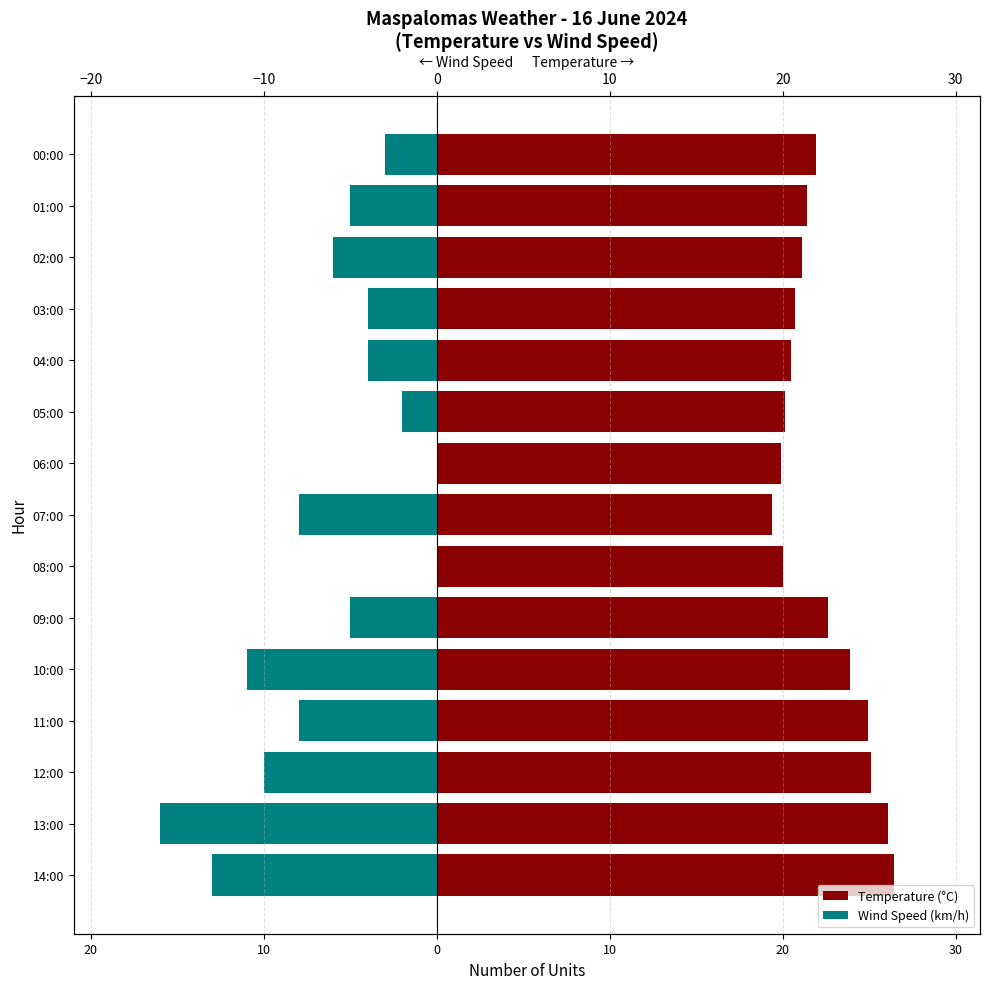

How many bars are there in total?

30